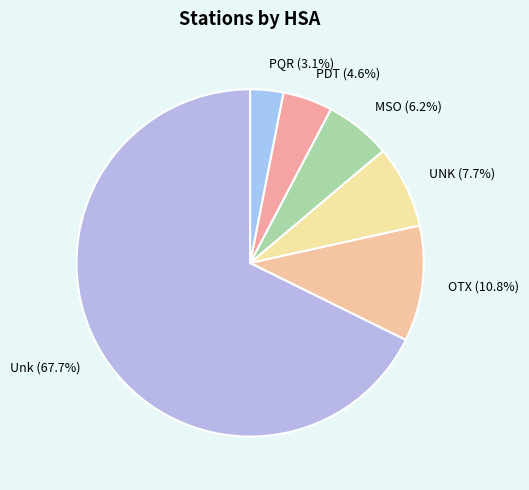

What portion of the pie excludes OTX?

89.2%